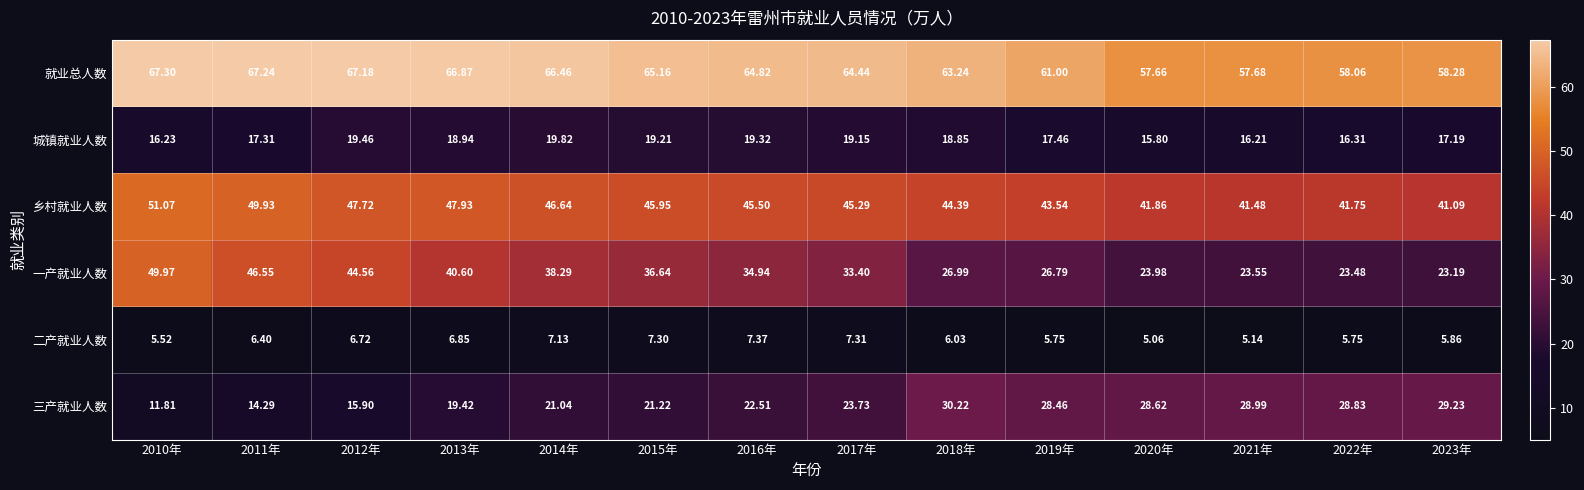

List the series in order of their peak value, lowest first.

二产就业人数, 城镇就业人数, 三产就业人数, 一产就业人数, 乡村就业人数, 就业总人数